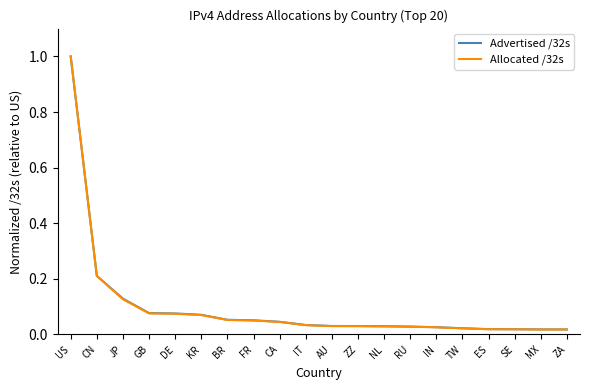

At how many categories does at least one series exceed 0?

20